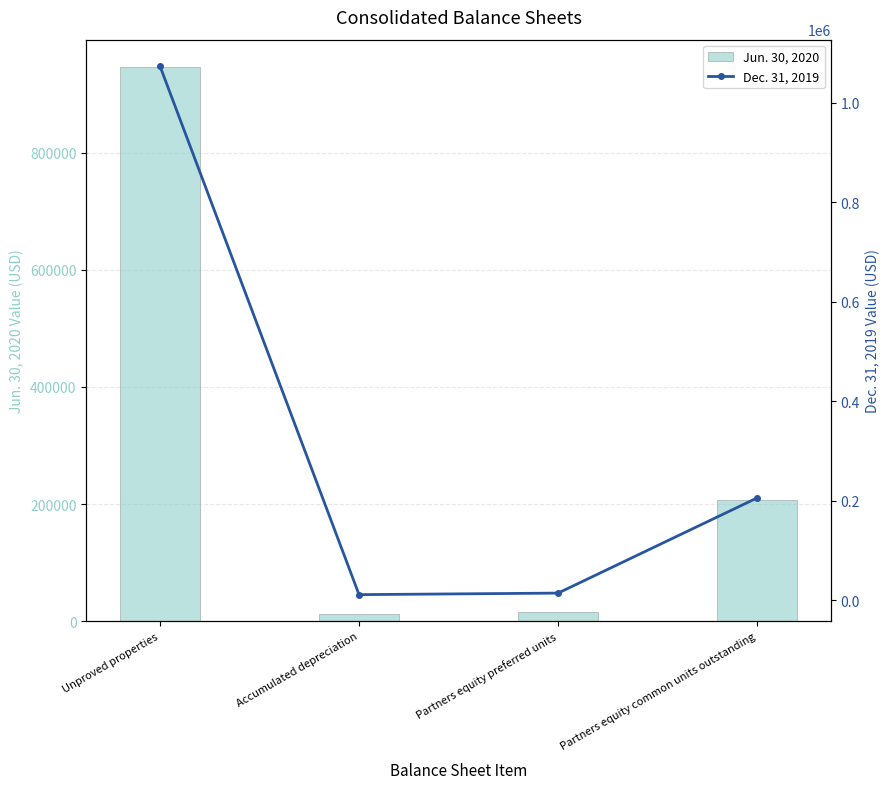

At which label is Dec. 31, 2019 closest to 542534?

Partners equity common units outstanding